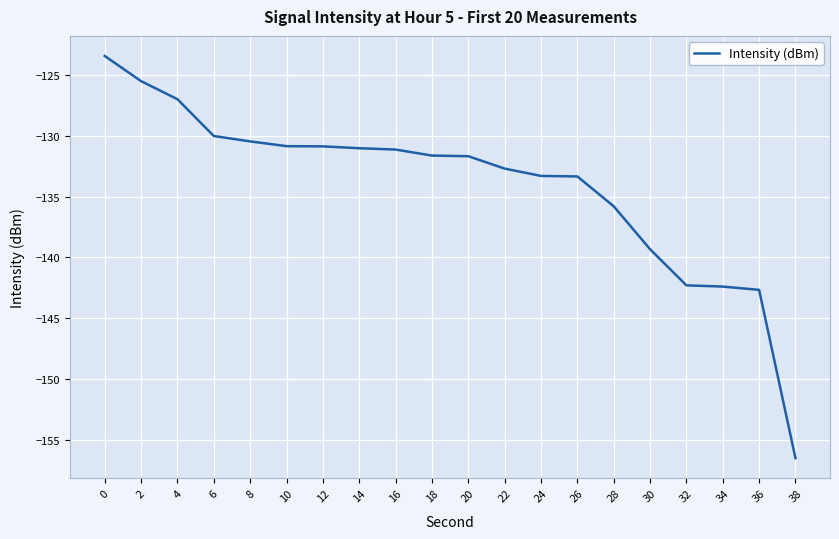

How many categories are shown in the chart?

20